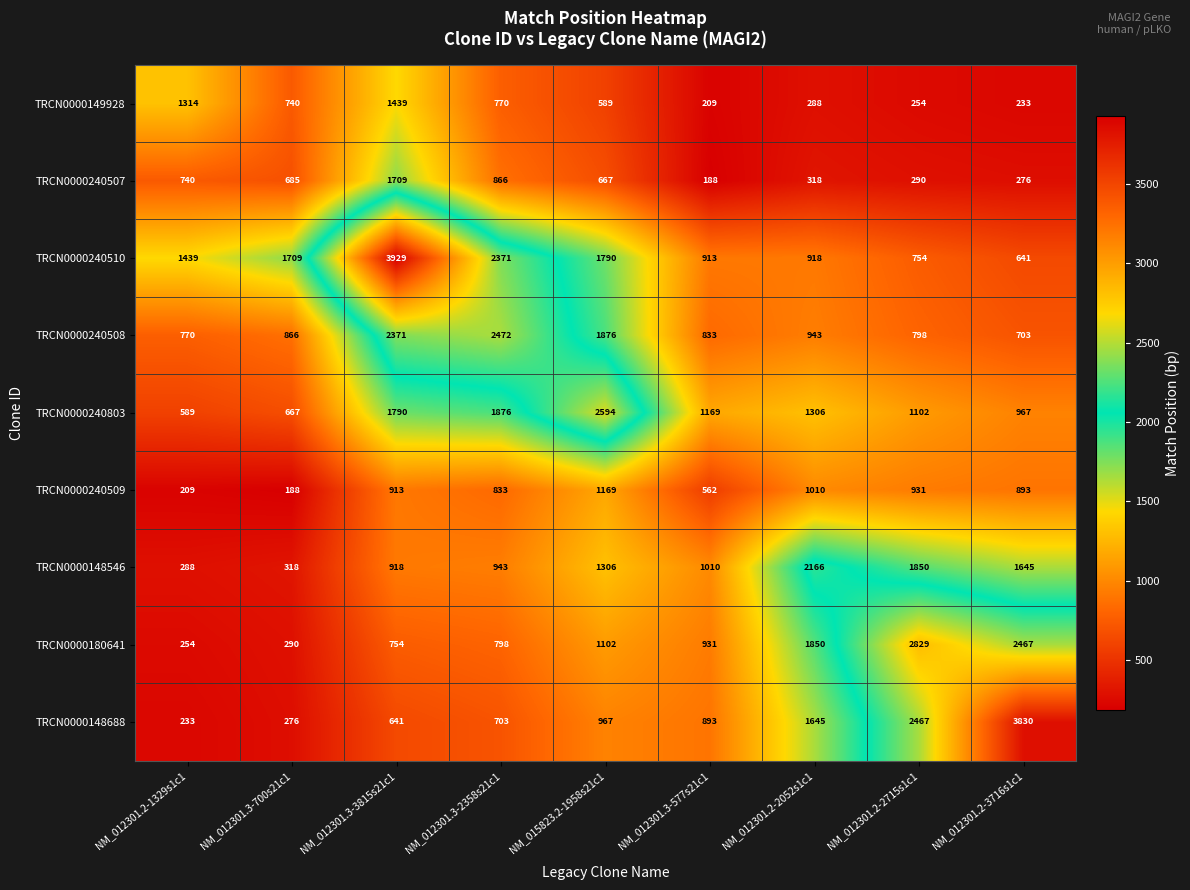

Between NM_012301.3-3815s21c1 and NM_012301.2-3716s1c1, which series saw the biggest shift?

TRCN0000240510